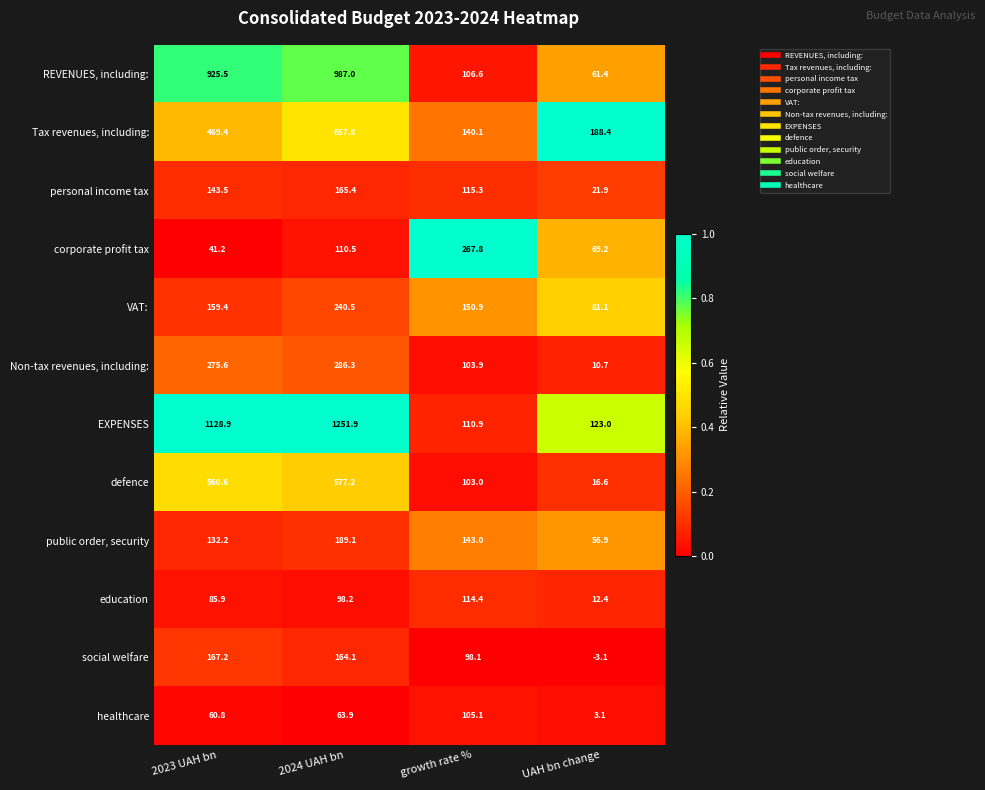

List the labels in order of defence value, smallest first.

UAH bn change, growth rate %, 2023 UAH bn, 2024 UAH bn